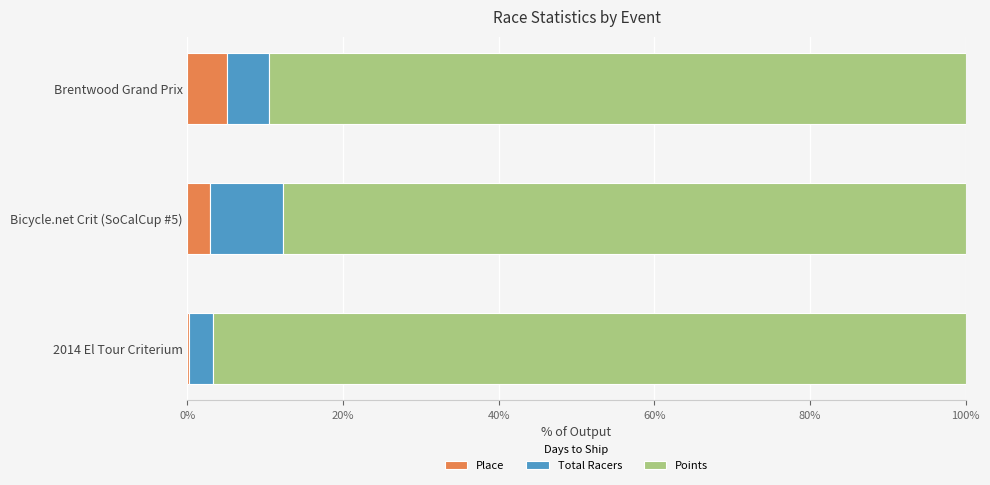

How many categories are shown in the chart?

3